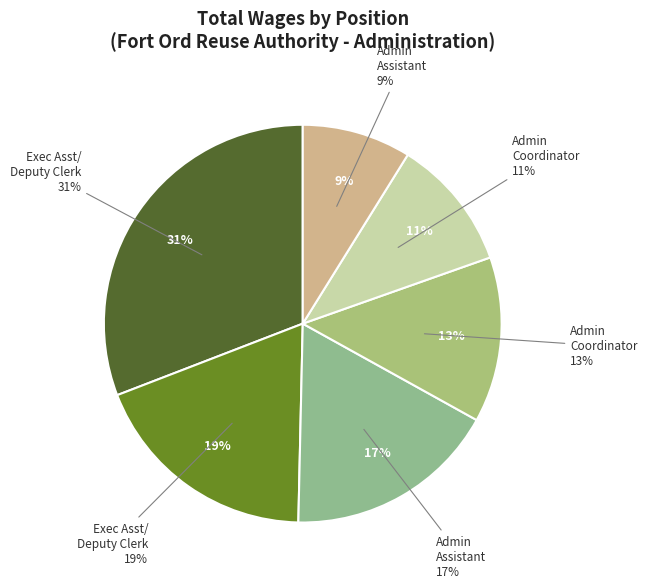

To the nearest percent, what is the difference between the Administrative Assistant and Administration Assistant slice percentages?

8%